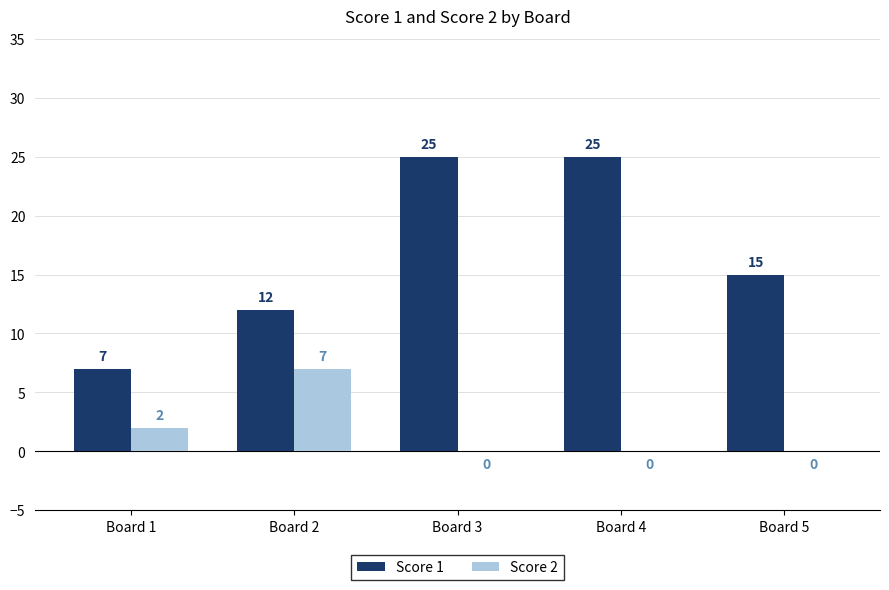

Reading left to right, list all the values displayed in this chart.

Score 1: Board 1=7	Board 2=12	Board 3=25	Board 4=25	Board 5=15
Score 2: Board 1=2	Board 2=7	Board 3=0	Board 4=0	Board 5=0